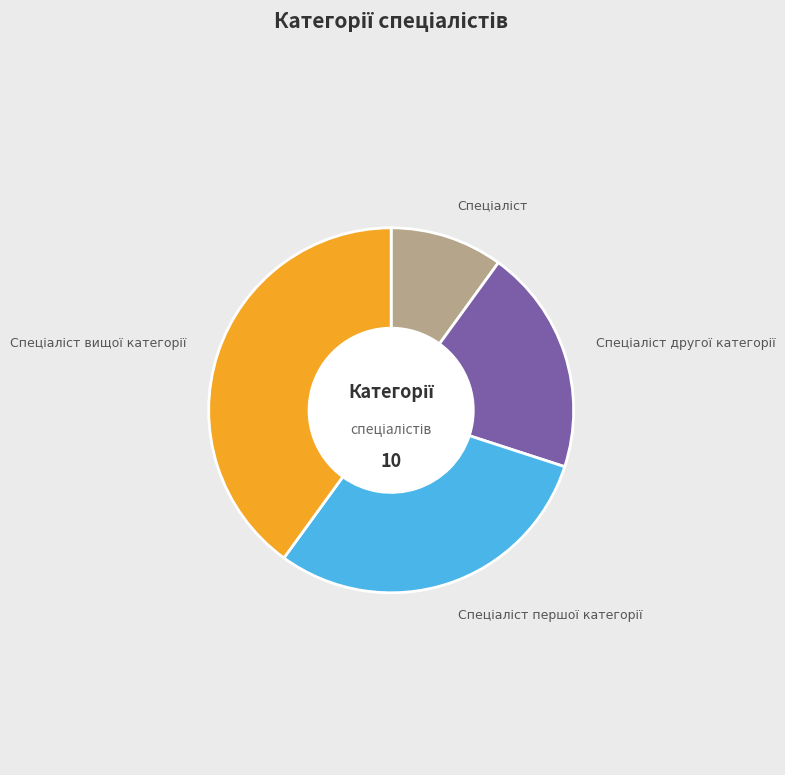

Is there any slice that represents more than half of the pie?

No